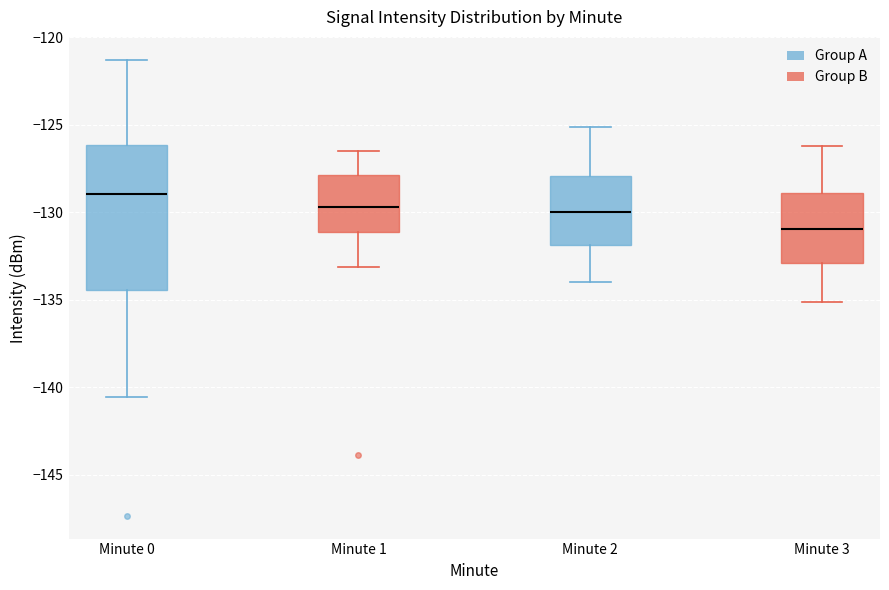

Reading left to right, transcribe this box plot: for each box, give where its median line is, the range the box spans, and where its two whiskers end, as read against the y-axis. The values are not printed on the chart, so give them approximately, as read against the axis.

Minute 0: median -129.0, box -134.5 to -126.0, whiskers -140.5 to -121.5
Minute 1: median -129.5, box -131.0 to -128.0, whiskers -133.0 to -126.5
Minute 2: median -130.0, box -132.0 to -128.0, whiskers -134.0 to -125.0
Minute 3: median -131.0, box -133.0 to -129.0, whiskers -135.0 to -126.0